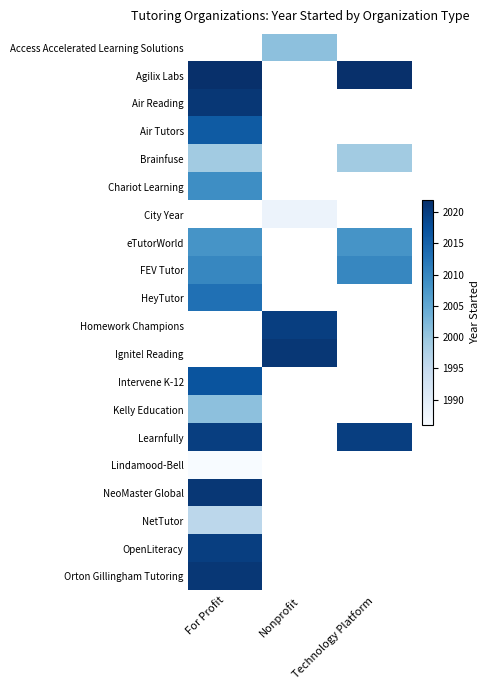

Is it true that NetTutor equals 1996.0 at For Profit?

True